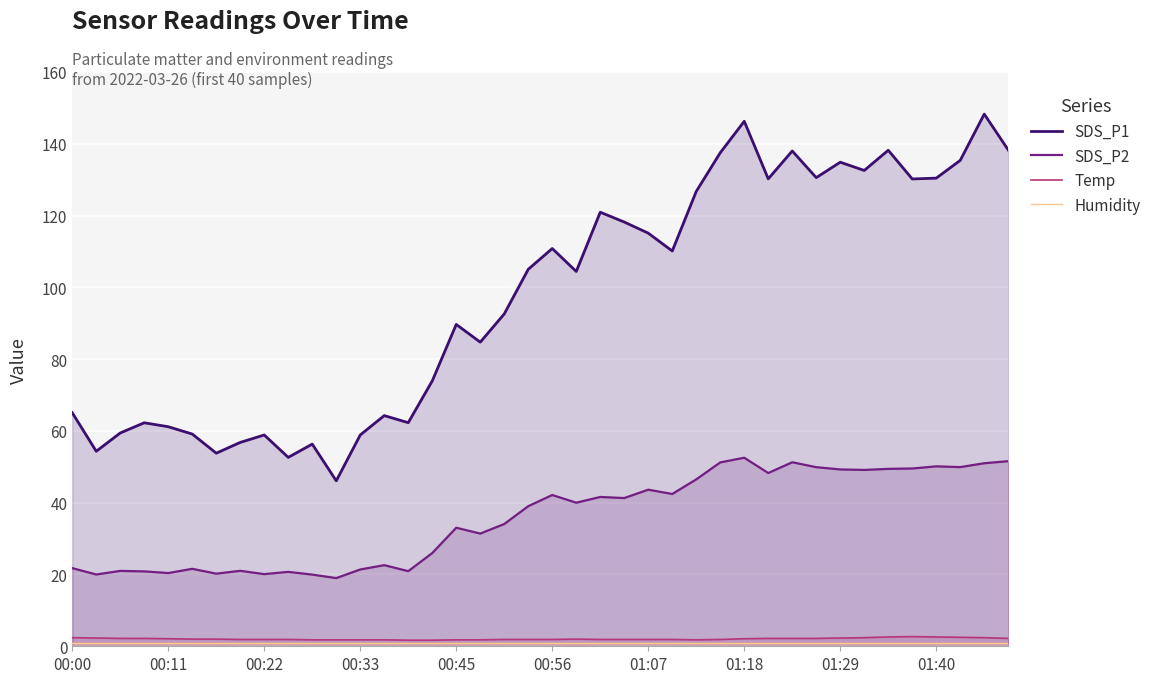

At 15, list the series in order from largest to smallest.

SDS_P1, SDS_P2, Temp, Humidity